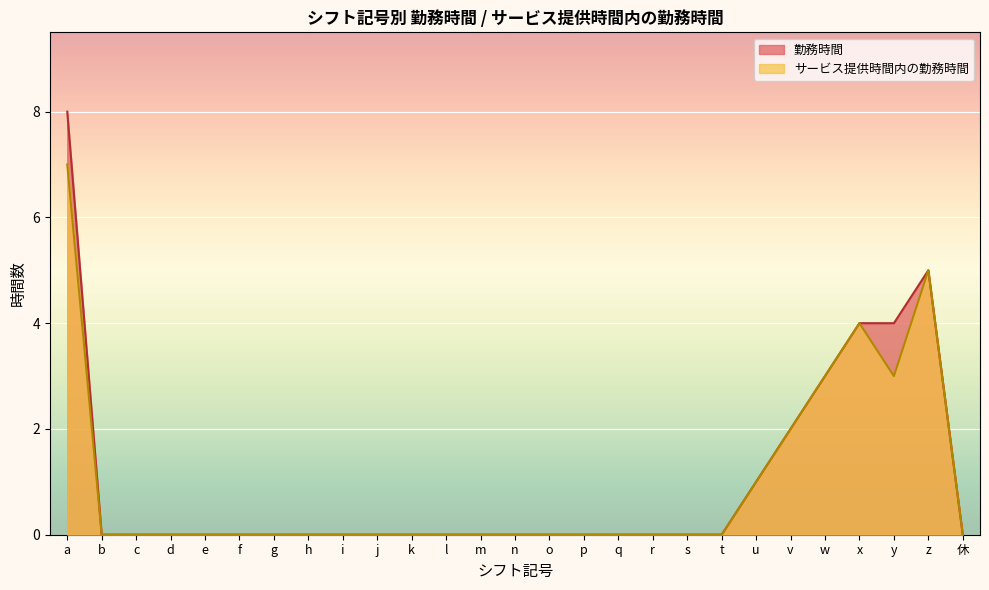

How many series are shown in this chart?

2